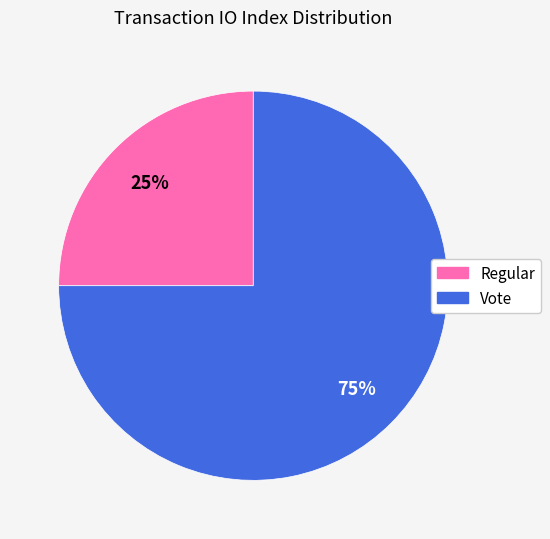

Rank the categories by value from lowest to highest.

Regular, Vote